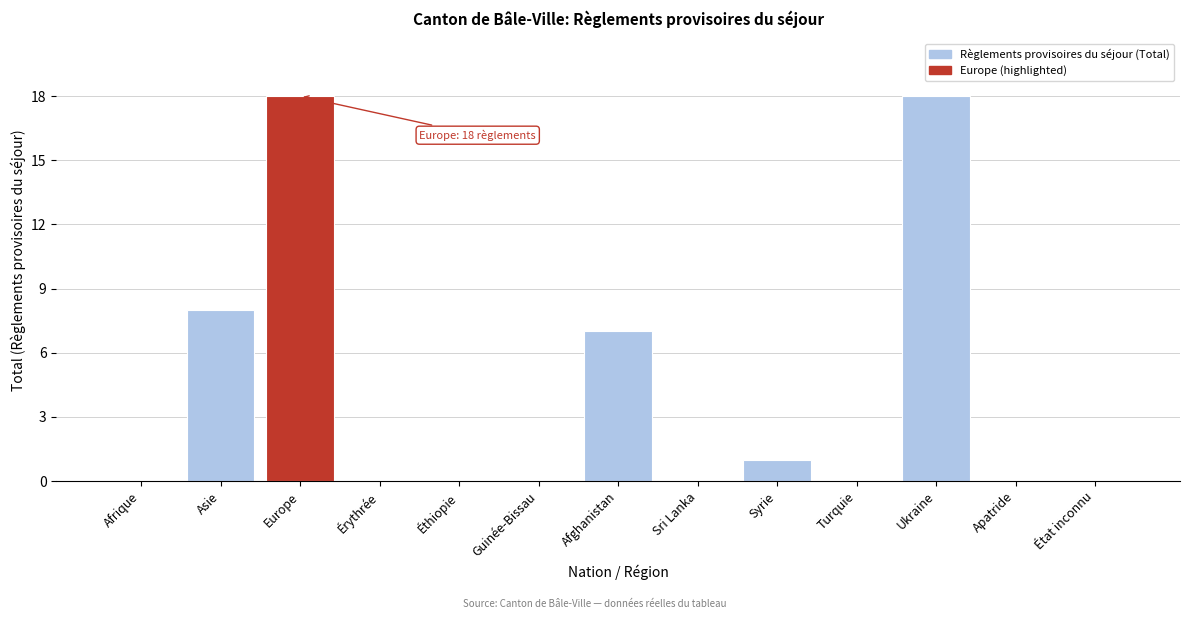

Reading right to left, what are all the values shown in this chart?

État inconnu=0	Apatride=0	Ukraine=18	Turquie=0	Syrie=1	Sri Lanka=0	Afghanistan=7	Guinée-Bissau=0	Éthiopie=0	Érythrée=0	Europe=18	Asie=8	Afrique=0